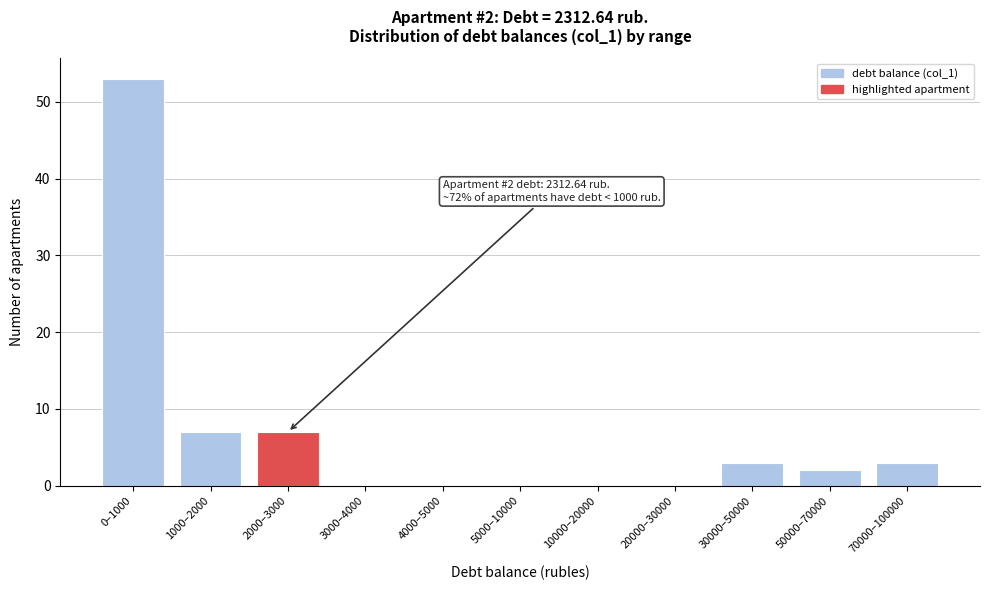

The value at 2000–3000 is 11. True or false?

False